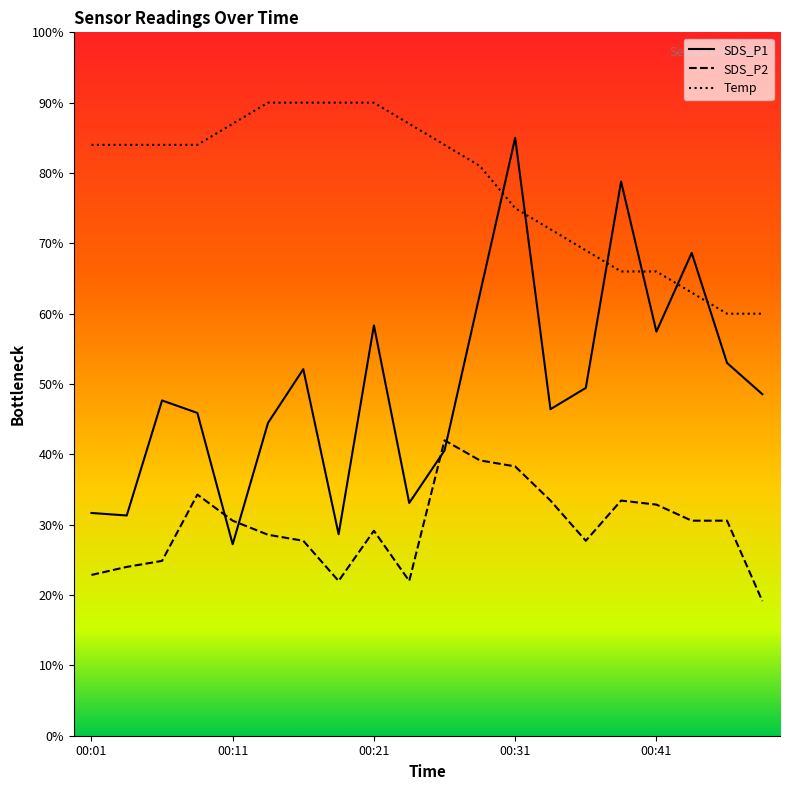

What is the smallest value displayed?

19.1